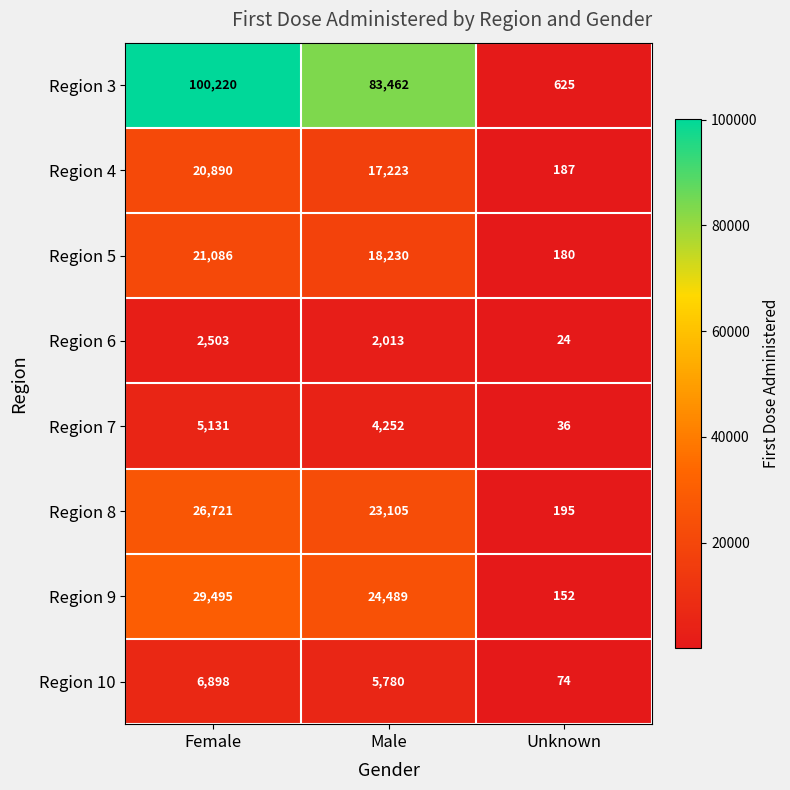

Is it true that Region 3 equals 51929 at Male?

False